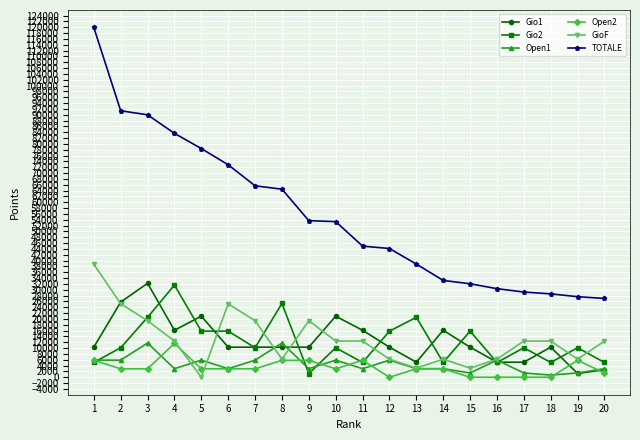

How many lines are shown in the chart?

6